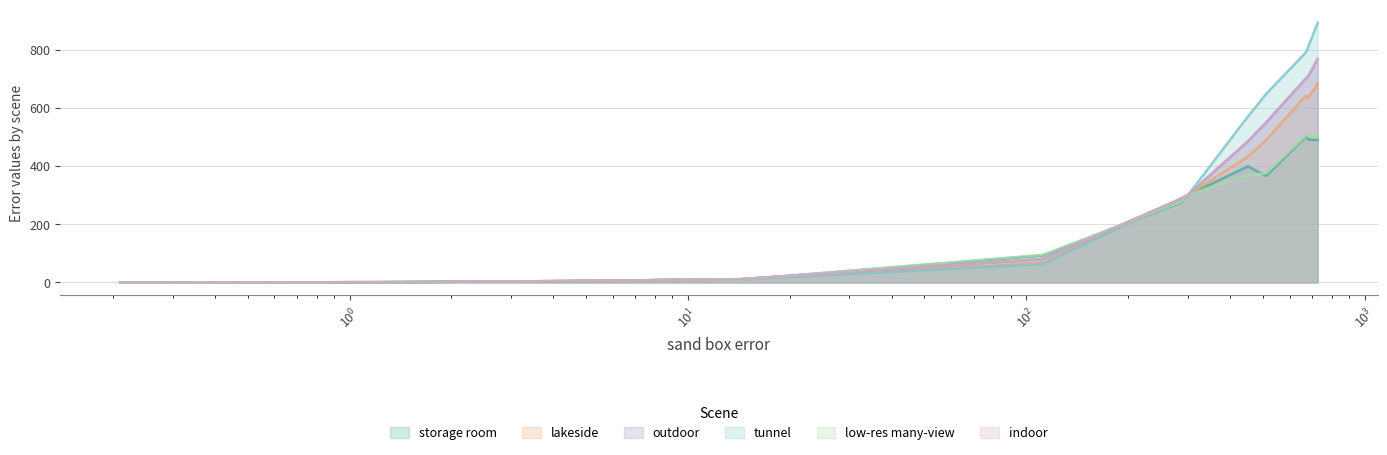

Which series has the largest total across all categories?

tunnel